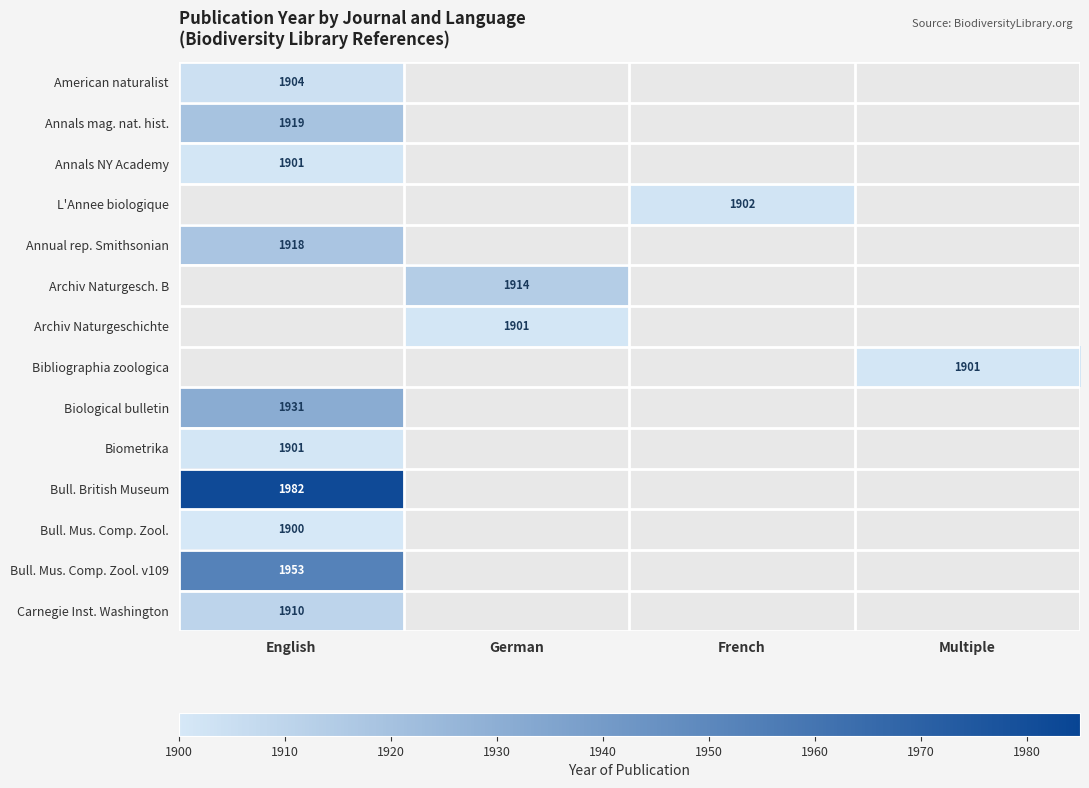

At which category does the chart reach its minimum across all series?

English